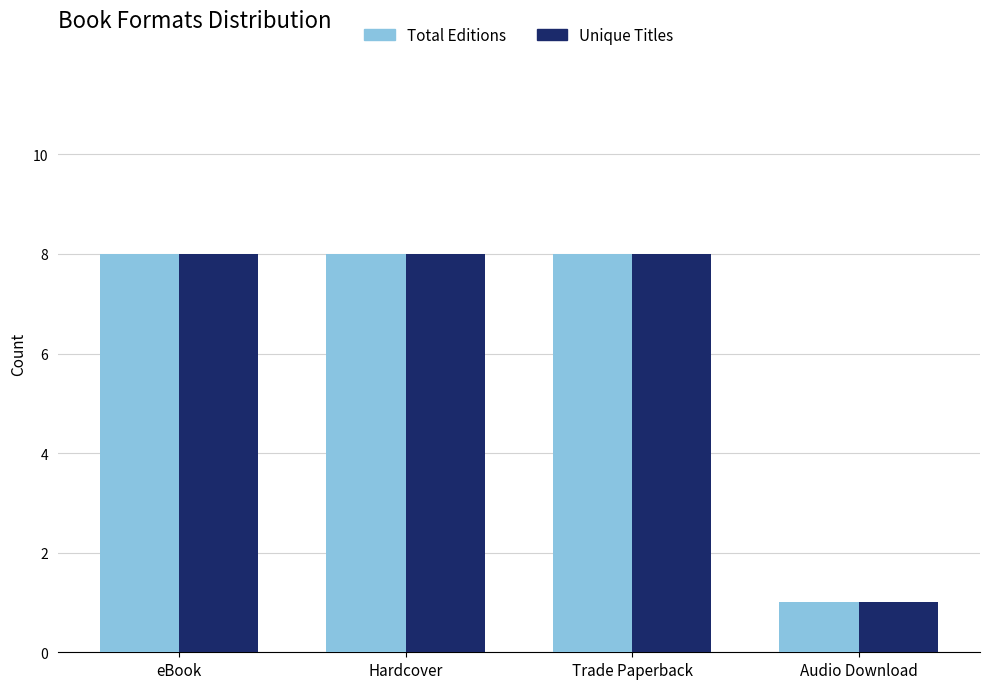

What is the minimum value for Unique Titles?

1